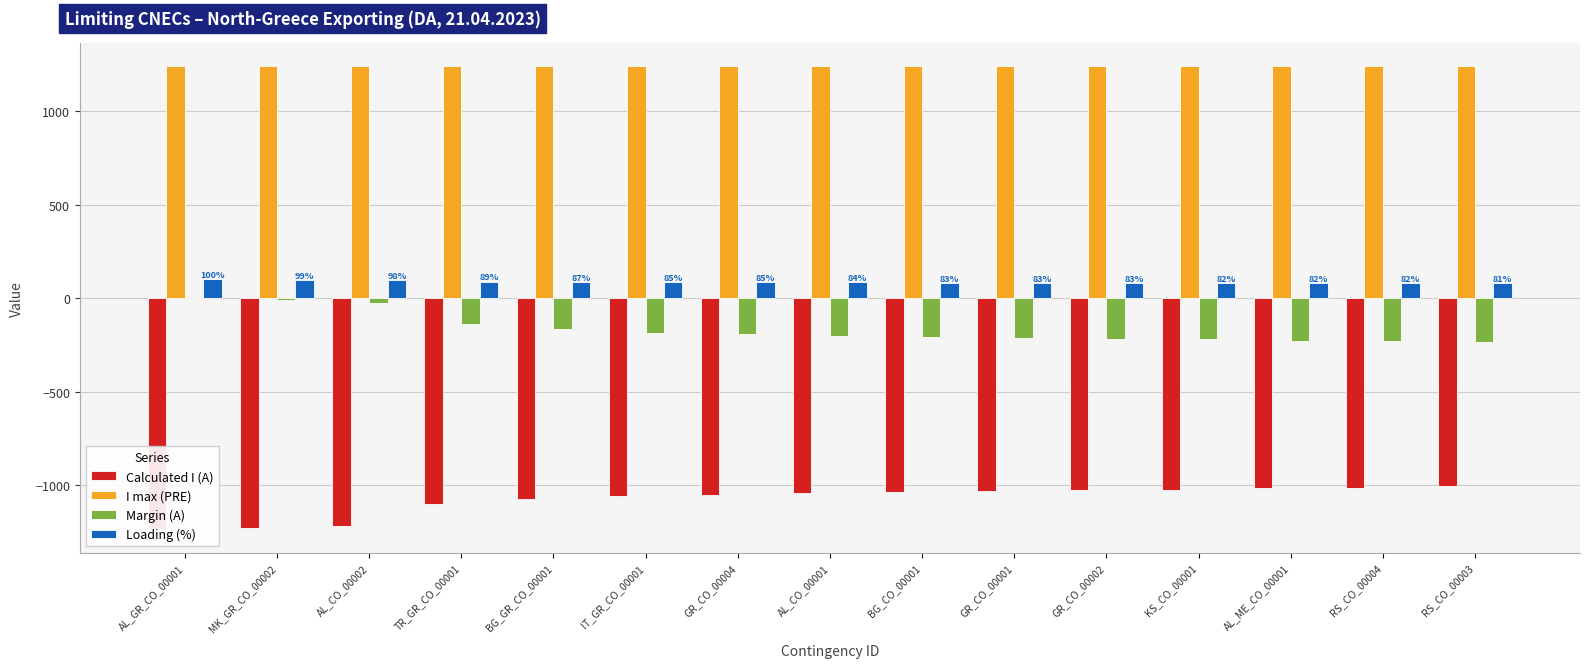

Reading left to right, what are all the values shown in this chart?

Calculated I (A): AL_GR_CO_00001=-1236	MK_GR_CO_00002=-1228	AL_CO_00002=-1216	TR_GR_CO_00001=-1102	BG_GR_CO_00001=-1074	IT_GR_CO_00001=-1056	GR_CO_00004=-1050	AL_CO_00001=-1039	BG_CO_00001=-1035	GR_CO_00001=-1028	GR_CO_00002=-1024	KS_CO_00001=-1023	AL_ME_CO_00001=-1013	RS_CO_00004=-1012	RS_CO_00003=-1005
I max (PRE): AL_GR_CO_00001=1240	MK_GR_CO_00002=1240	AL_CO_00002=1240	TR_GR_CO_00001=1240	BG_GR_CO_00001=1240	IT_GR_CO_00001=1240	GR_CO_00004=1240	AL_CO_00001=1240	BG_CO_00001=1240	GR_CO_00001=1240	GR_CO_00002=1240	KS_CO_00001=1240	AL_ME_CO_00001=1240	RS_CO_00004=1240	RS_CO_00003=1240
Margin (A): AL_GR_CO_00001=-4	MK_GR_CO_00002=-12	AL_CO_00002=-24	TR_GR_CO_00001=-138	BG_GR_CO_00001=-166	IT_GR_CO_00001=-184	GR_CO_00004=-190	AL_CO_00001=-201	BG_CO_00001=-205	GR_CO_00001=-212	GR_CO_00002=-216	KS_CO_00001=-217	AL_ME_CO_00001=-227	RS_CO_00004=-228	RS_CO_00003=-235
Loading (%): AL_GR_CO_00001=100	MK_GR_CO_00002=99	AL_CO_00002=98	TR_GR_CO_00001=89	BG_GR_CO_00001=87	IT_GR_CO_00001=85	GR_CO_00004=85	AL_CO_00001=84	BG_CO_00001=83	GR_CO_00001=83	GR_CO_00002=83	KS_CO_00001=82	AL_ME_CO_00001=82	RS_CO_00004=82	RS_CO_00003=81